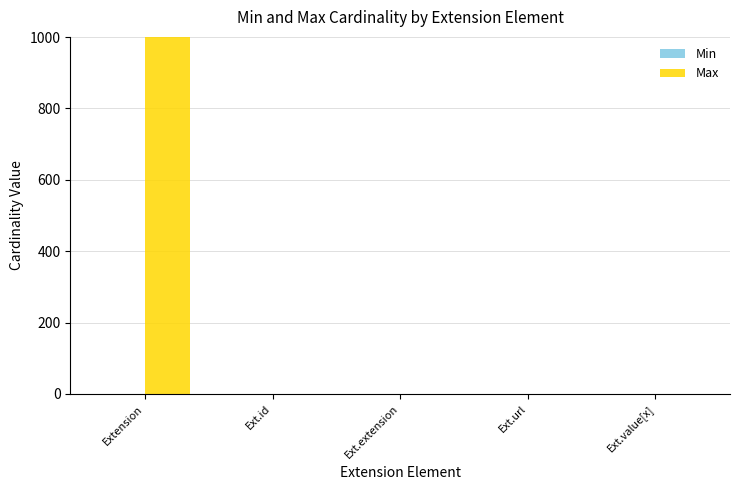

Which series changed the most between Extension and Ext.extension?

Max